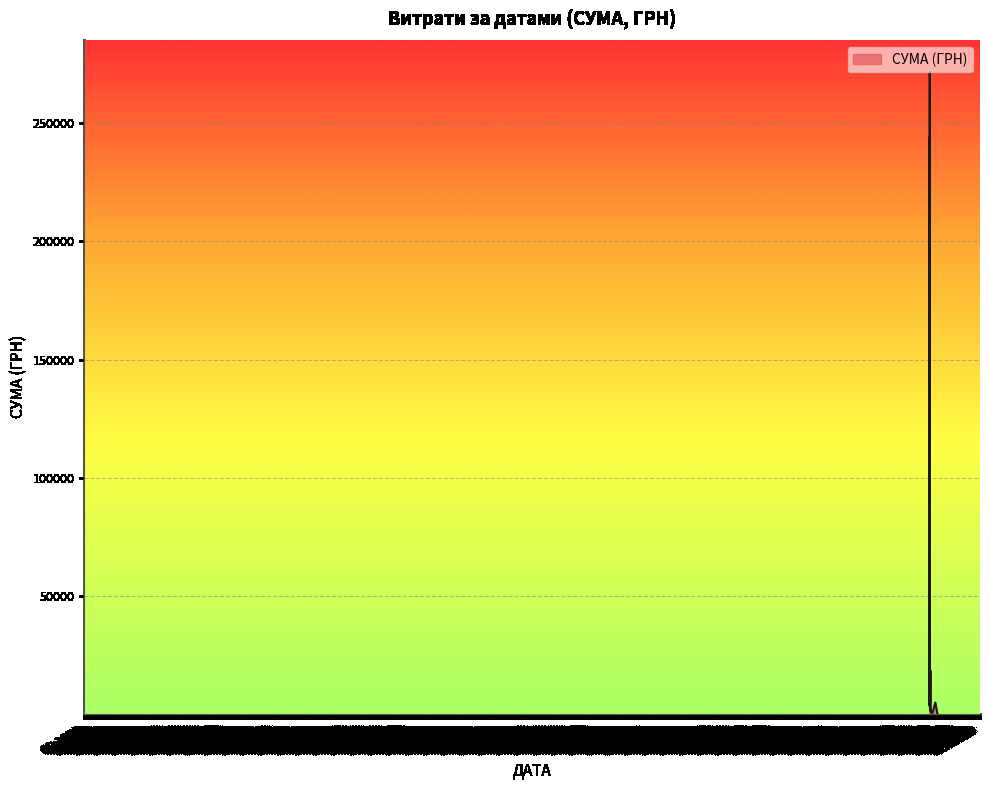

How many categories are shown in the chart?

16